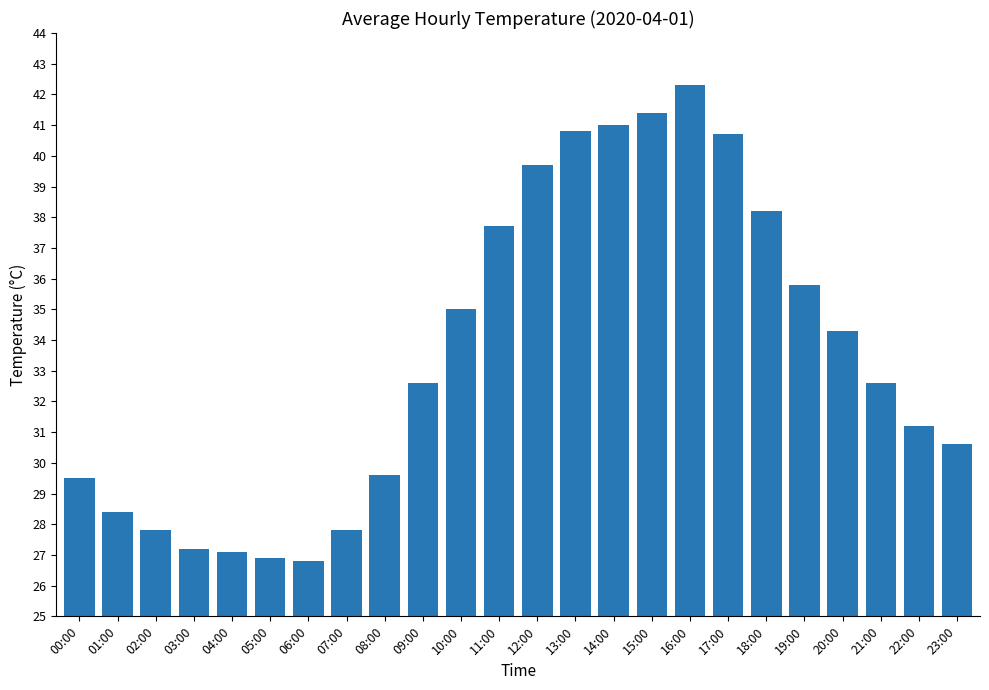

How many categories are shown in the chart?

24